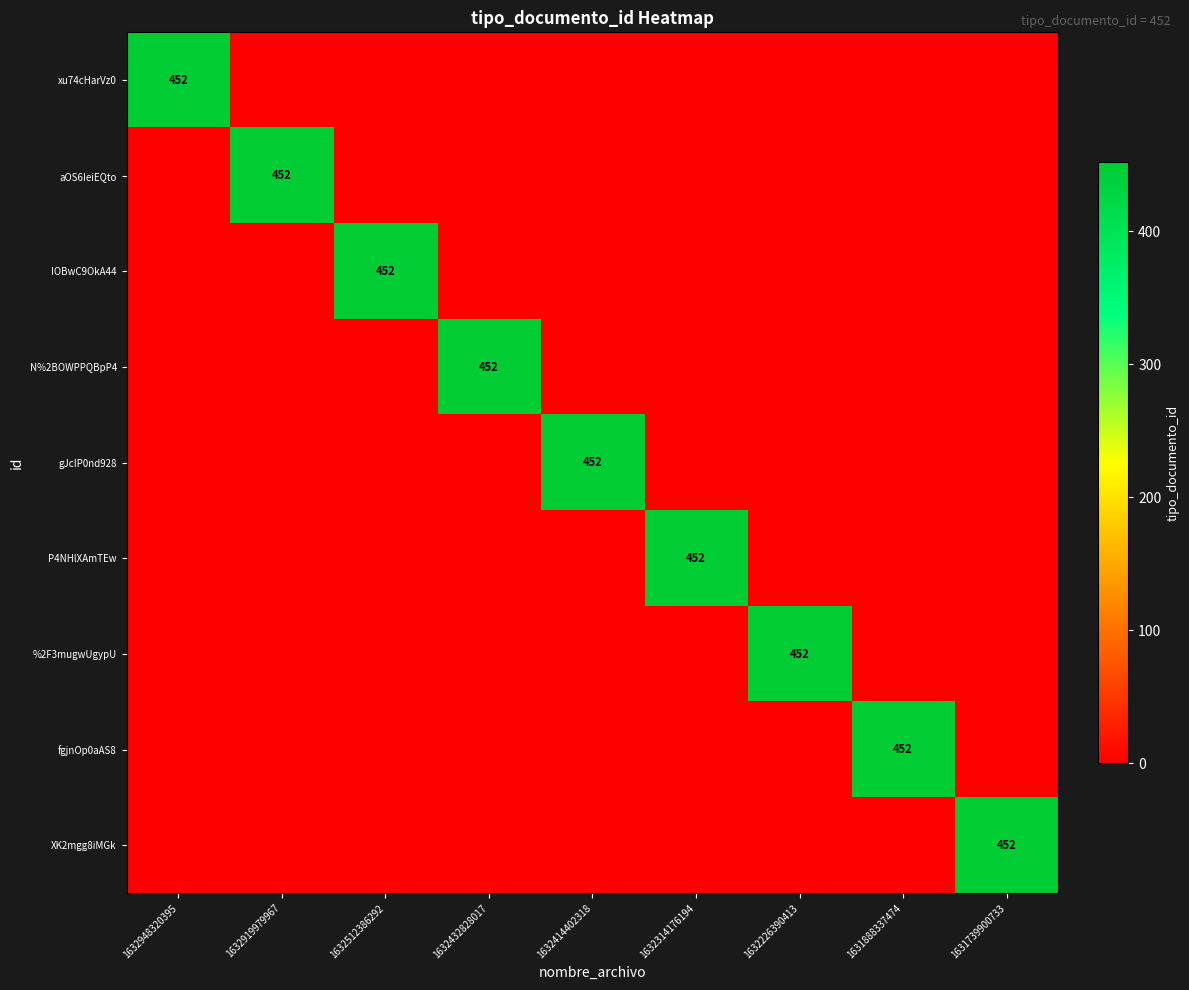

The IOBwC9OkA44 series shows 155 at 1632512386292. True or false?

False